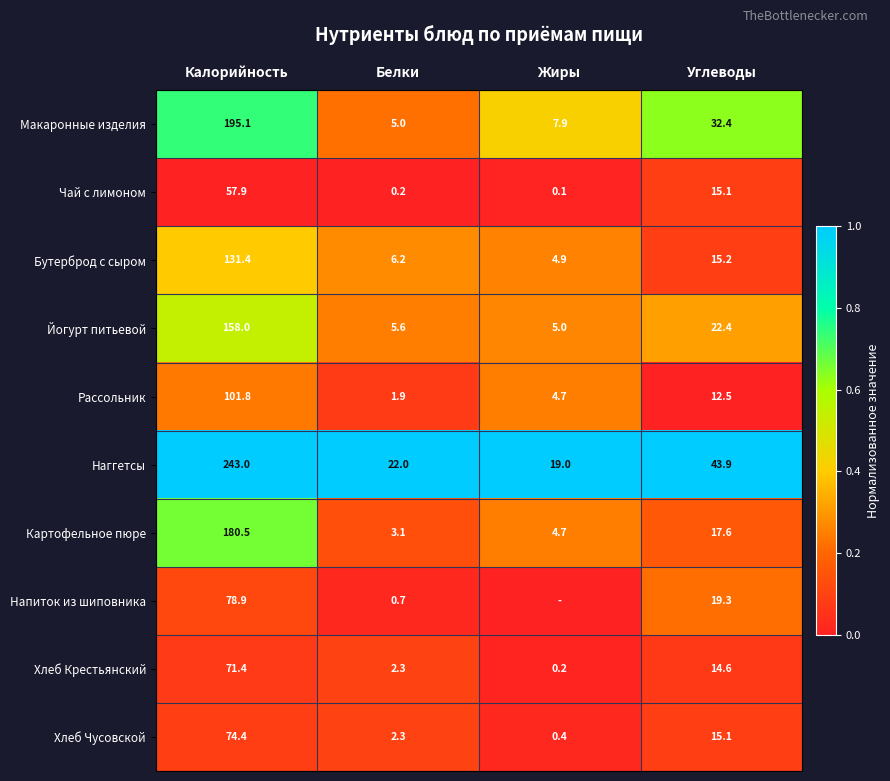

What is the total value across all series at Калорийность?

1292.4